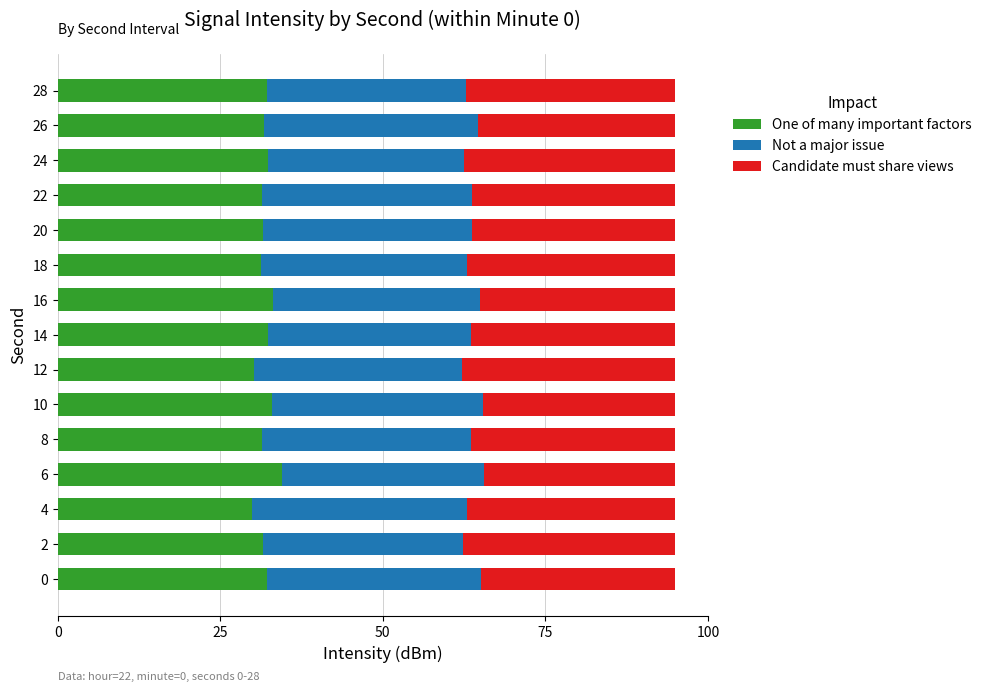

What is the maximum value for One of many important factors?

34.5